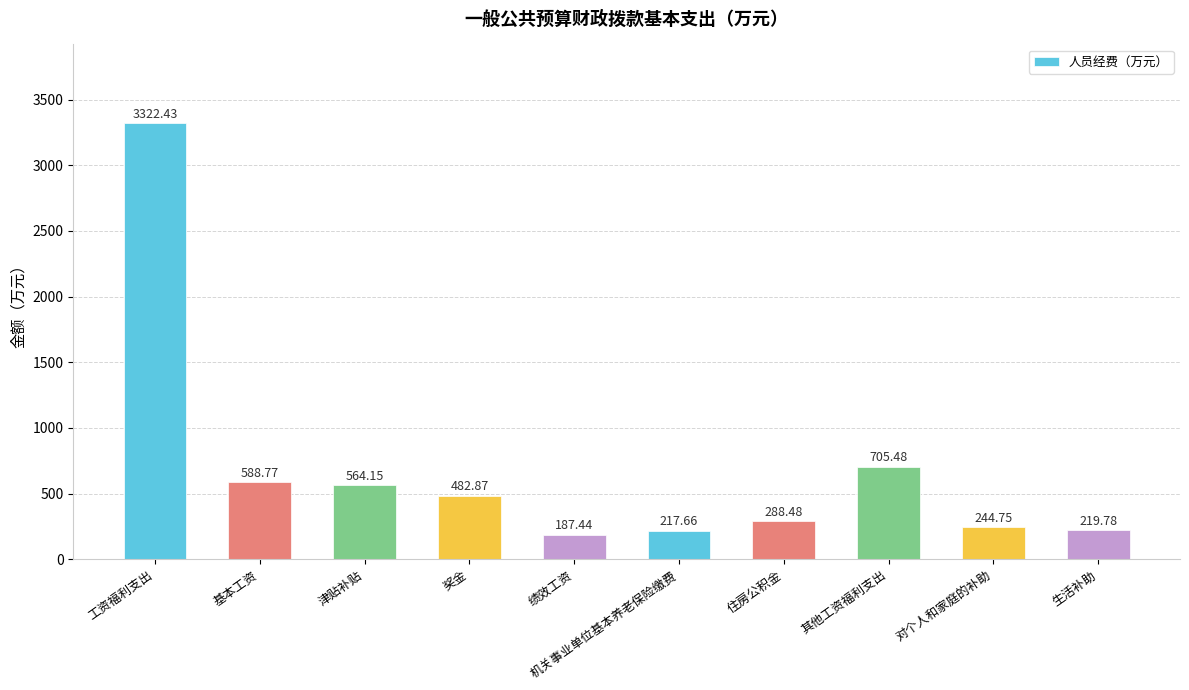

What is the change in value from 津贴补贴 to 生活补助?

-344.4